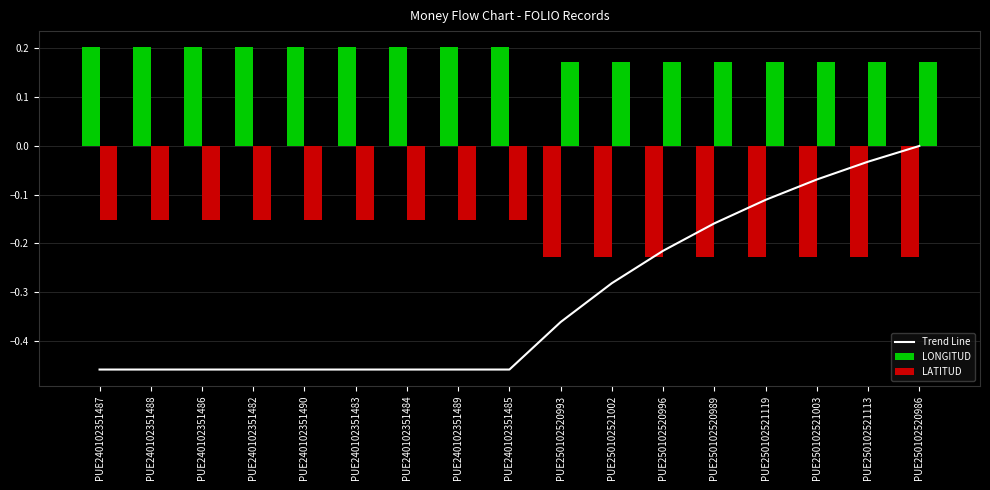

What is the label of the 3rd bar from the right?

PUE250102521003